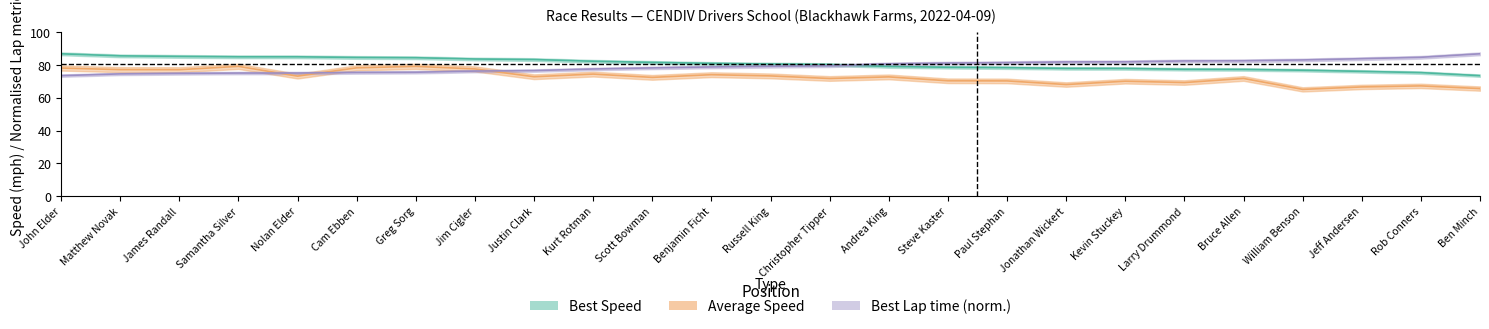

What is the difference between the maximum and minimum values in the Best Speed series?

13.3